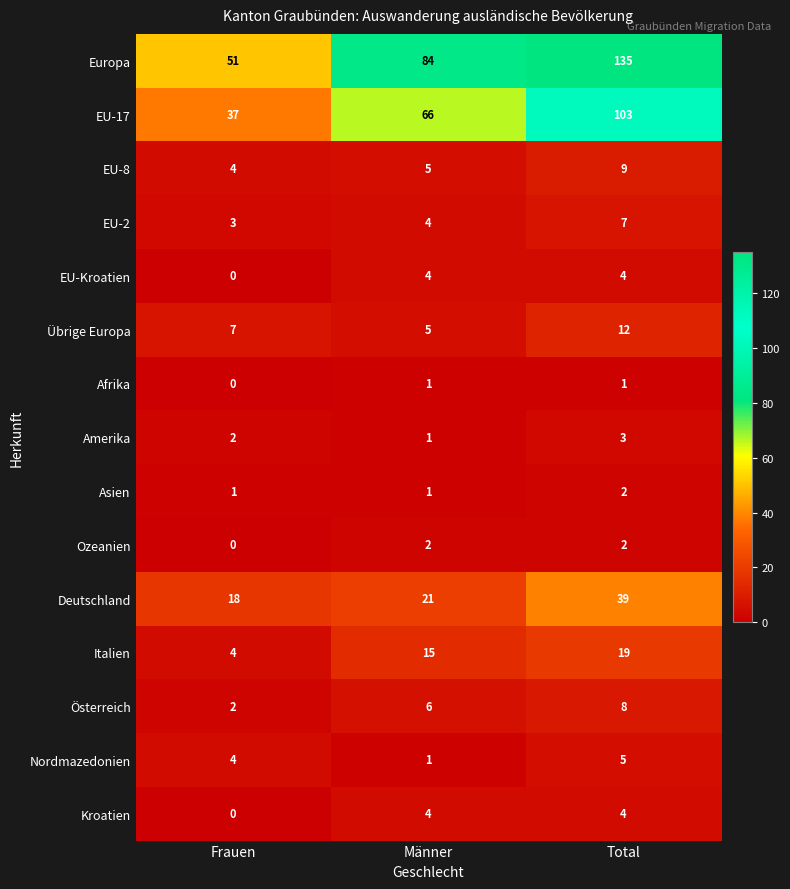

Which series has the widest spread of values?

Europa